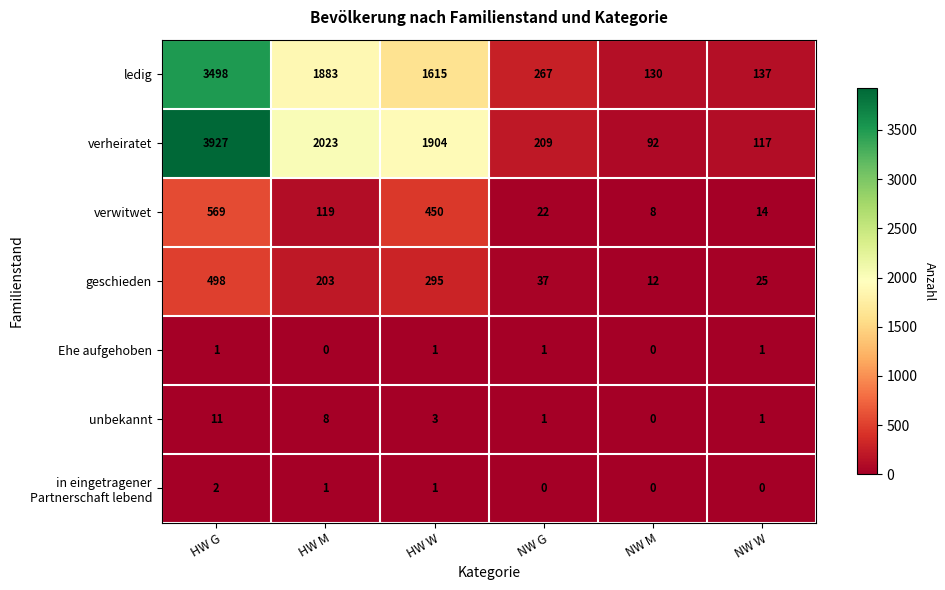

Which series has the largest total across all categories?

verheiratet